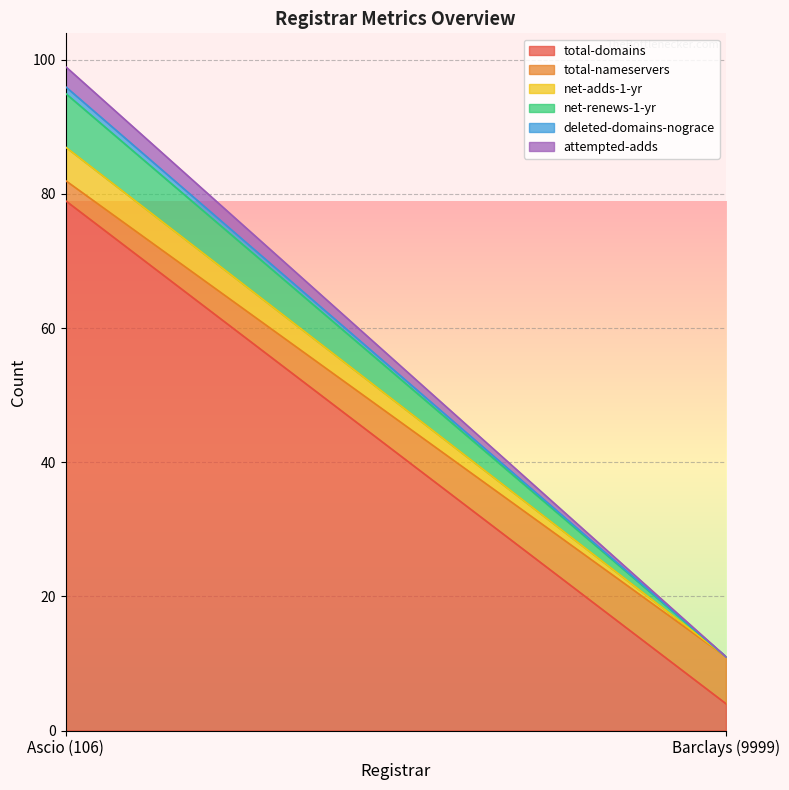

How many series are shown in this chart?

6